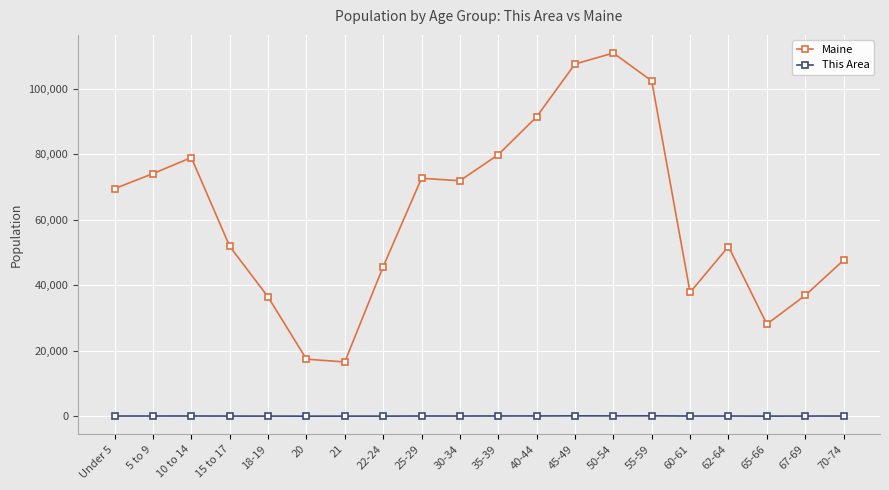

True or false: This Area and Maine intersect in this chart.

False